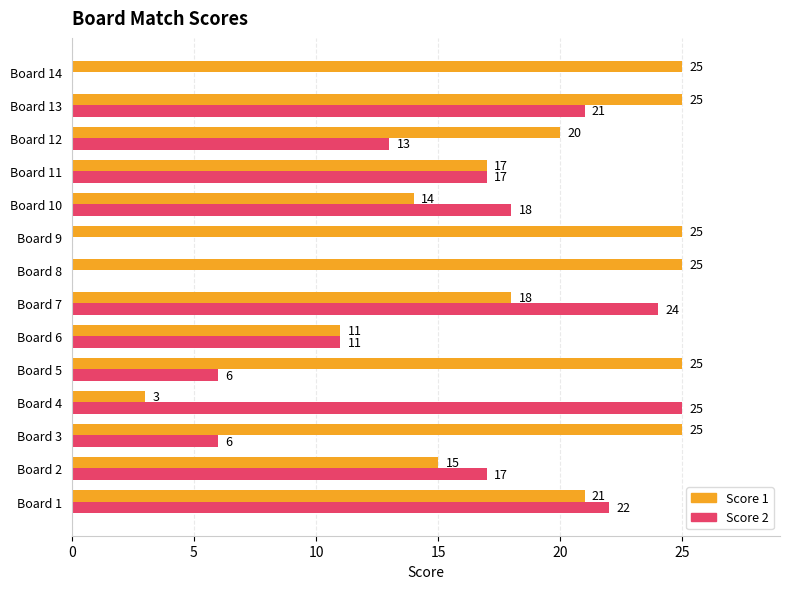

Which series has the largest total across all categories?

Score 1